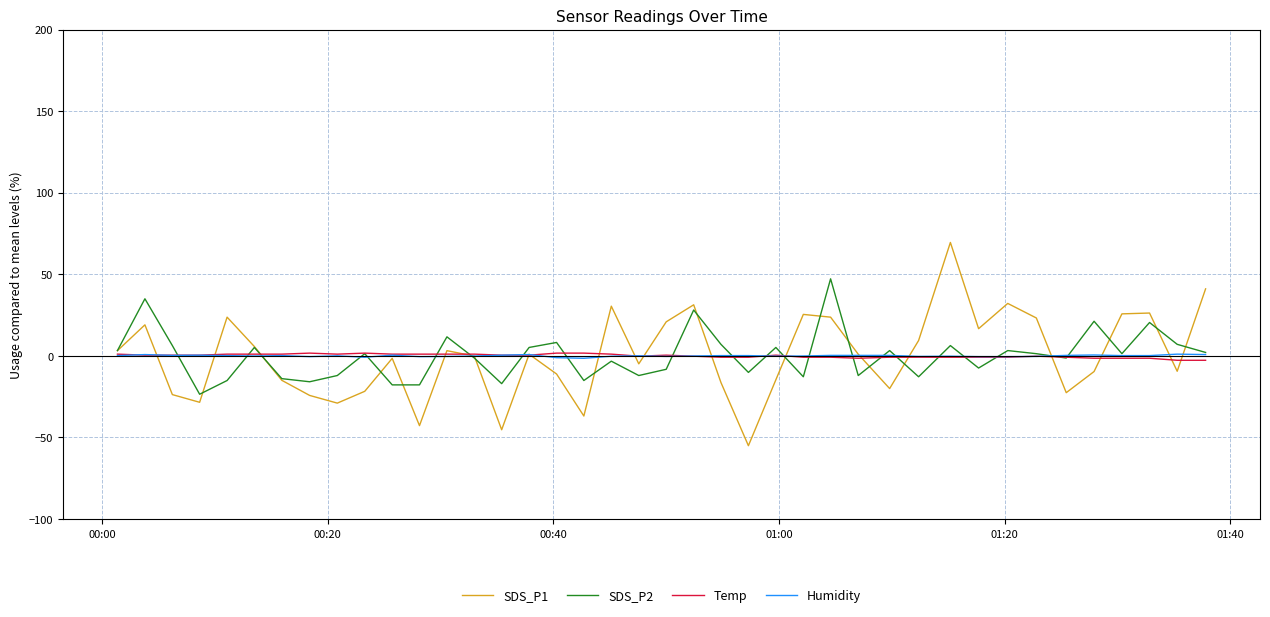

What is the minimum value shown in the chart?

-55.1